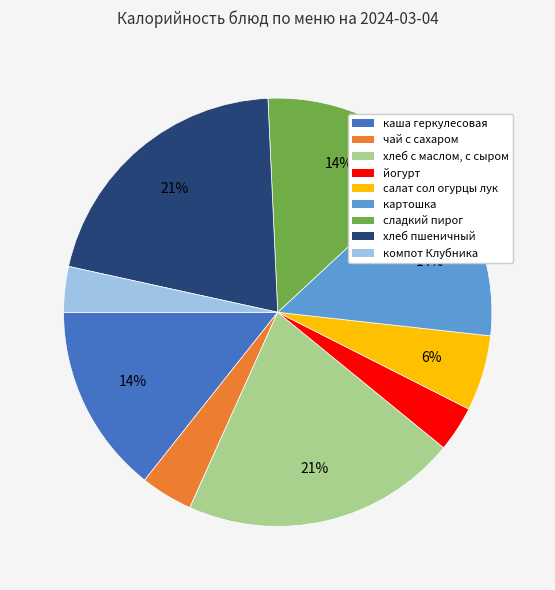

To the nearest percent, what is the difference between the салат сол огурцы лук and картошка slice percentages?

8%